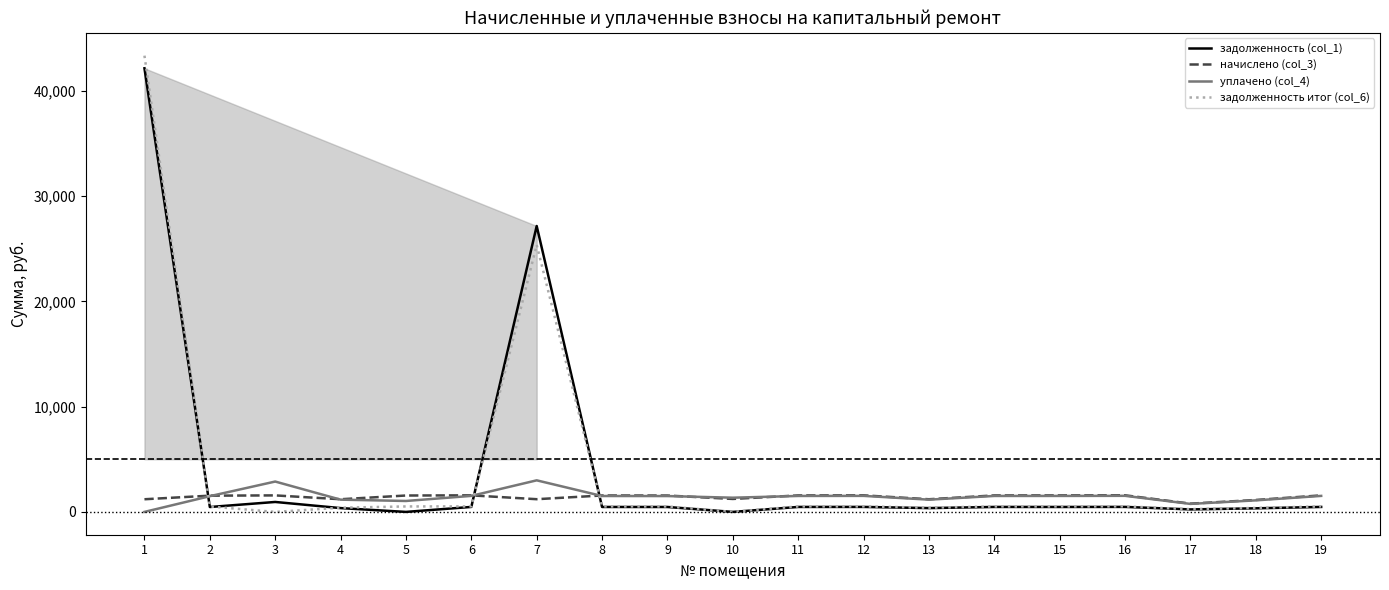

Where is задолженность итог (col_6) nearest to the value 21675?

7